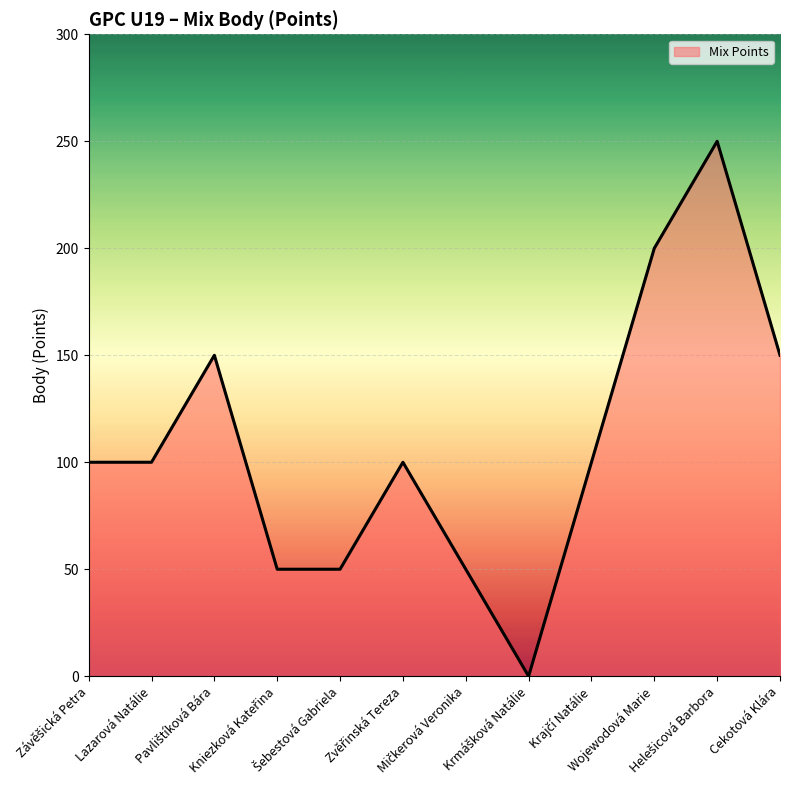

True or false: there are more than 2 points higher than both neighbors.

True